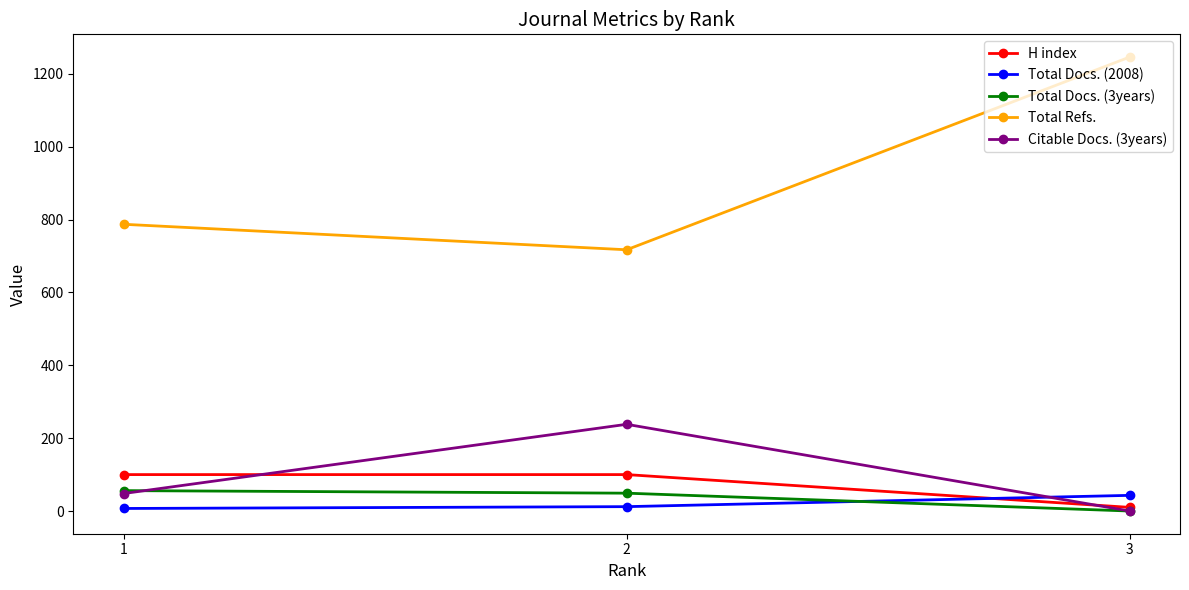

What is the maximum value for Total Docs. (2008)?

43